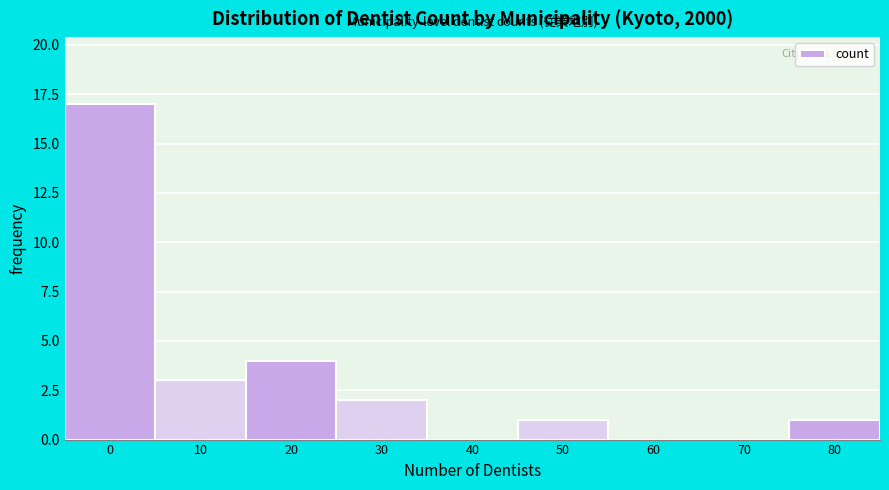

Reading right to left, list all the values displayed in this chart.

80=1	70=0	60=0	50=1	40=0	30=2	20=4	10=3	0=17